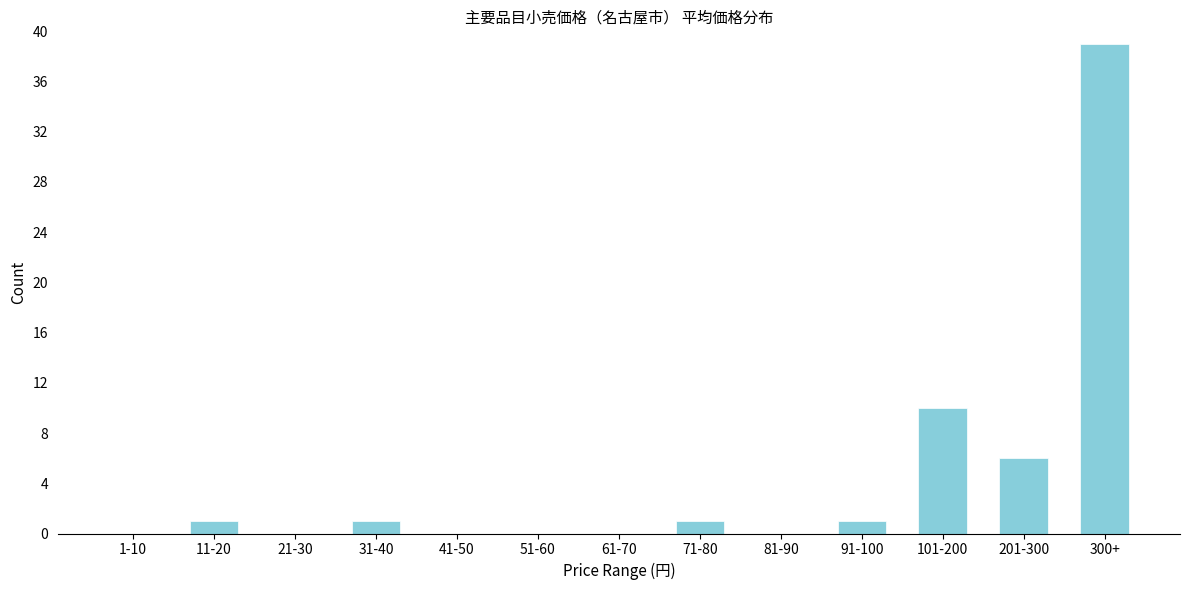

Reading left to right, what are all the values shown in this chart?

1-10=0	11-20=1	21-30=0	31-40=1	41-50=0	51-60=0	61-70=0	71-80=1	81-90=0	91-100=1	101-200=10	201-300=6	300+=39